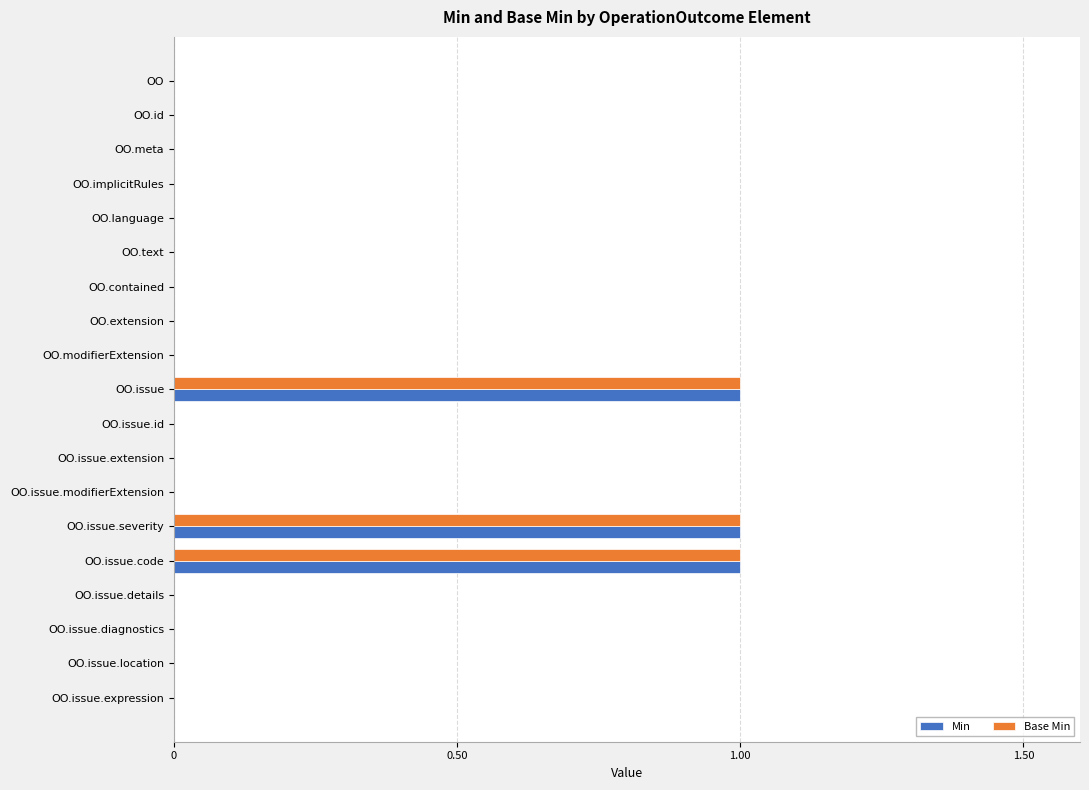

What is the sum of all Base Min values?

3